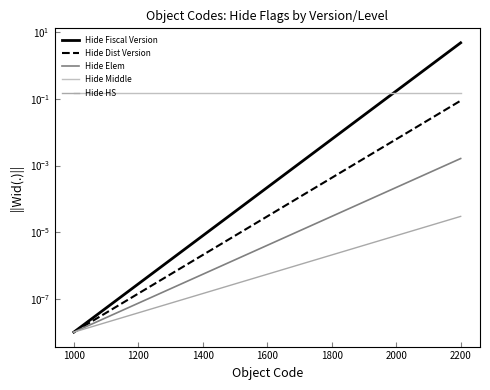

True or false: Hide Dist Version and Hide HS intersect in this chart.

False